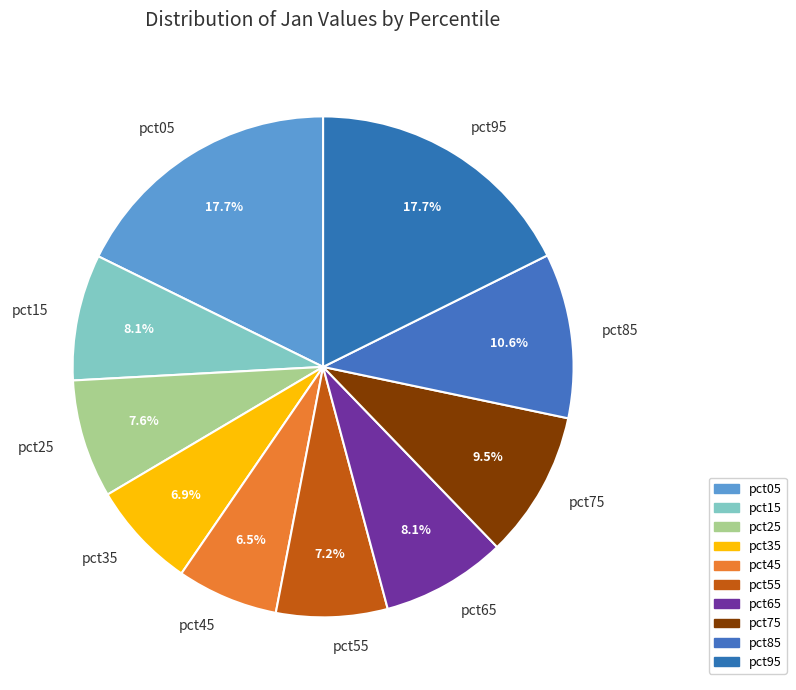

Is pct35 the majority of the pie?

No